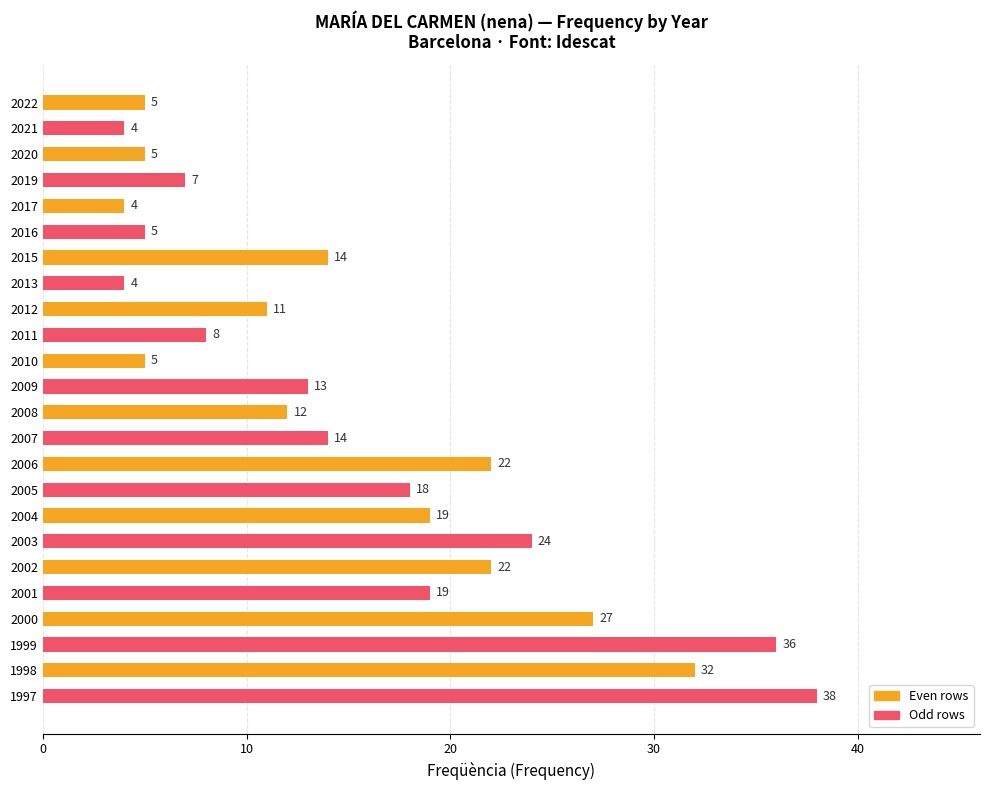

What is the sum of all values?

368